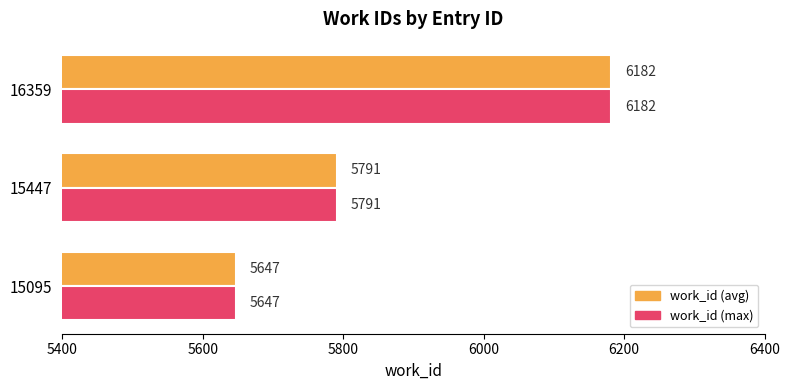

At which category is the sum across all series the highest?

16359